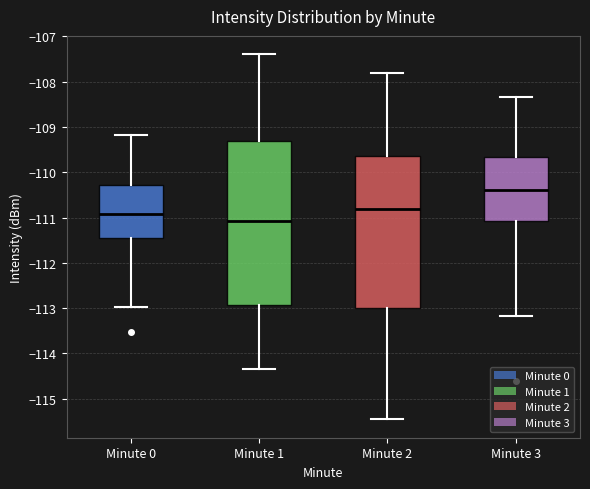

Which box's median line is the lowest?

Minute 1